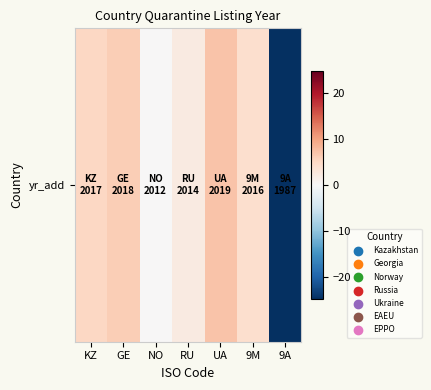

At which label does the data first exceed 4?

KZ